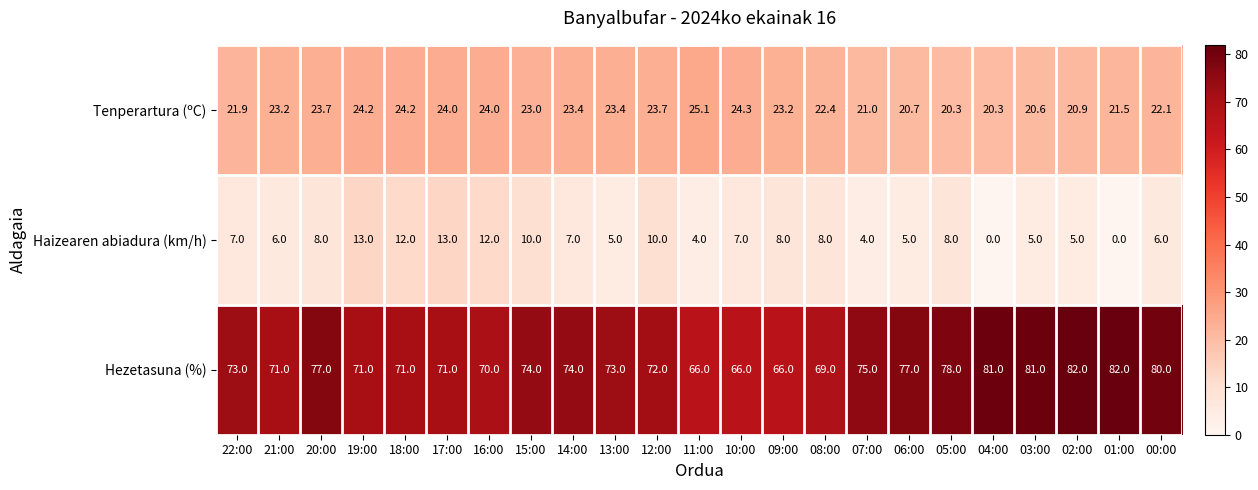

What is the minimum value for Tenperartura (ºC)?

20.3